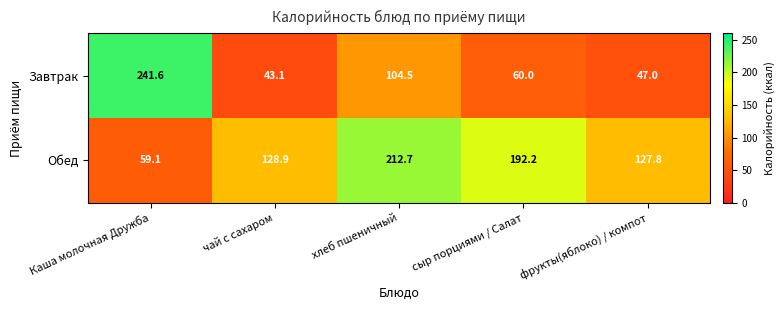

Reading left to right, extract all data points from this chart.

Завтрак: Каша молочная Дружба=241.6	чай с сахаром=43.1	хлеб пшеничный=104.5	сыр порциями / Салат=60.0	фрукты(яблоко) / компот=47.0
Обед: Каша молочная Дружба=59.1	чай с сахаром=128.9	хлеб пшеничный=212.7	сыр порциями / Салат=192.2	фрукты(яблоко) / компот=127.8